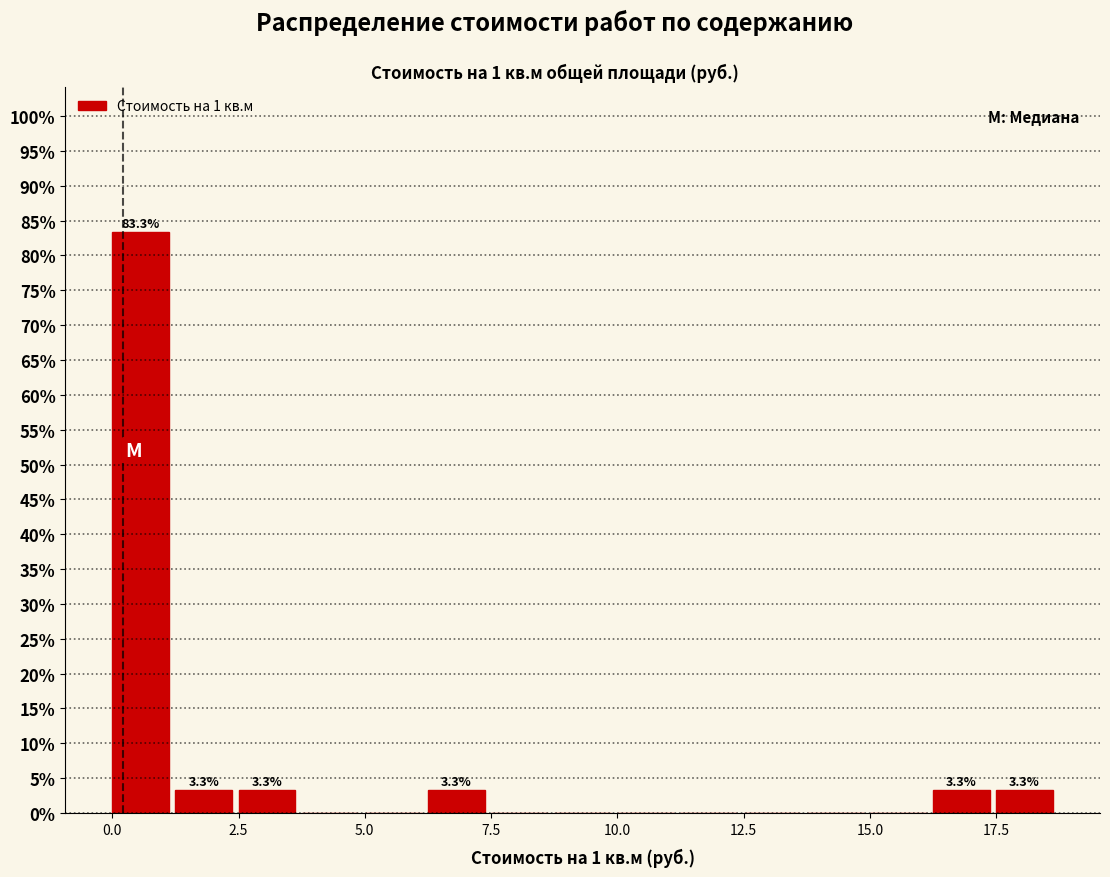

Around what value on the x-axis is the tallest bar? Give the approximate position of its centre, as read against the axis.

0.5